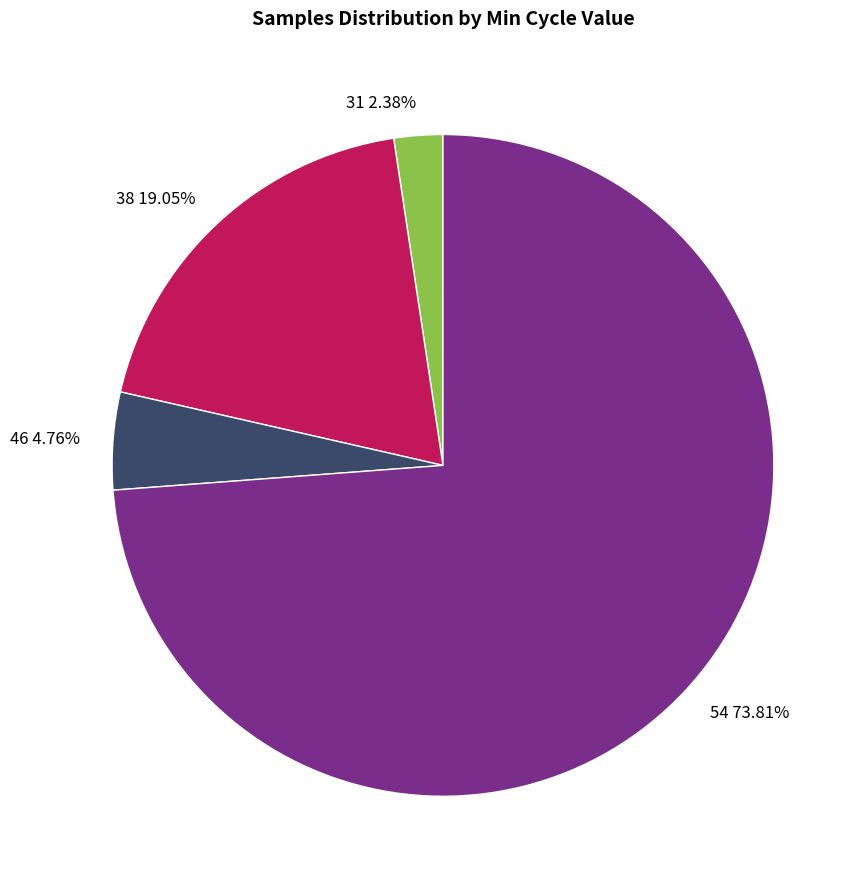

What is the ratio of the value at 54 73.81% to the value at 46 4.76%?

15.5